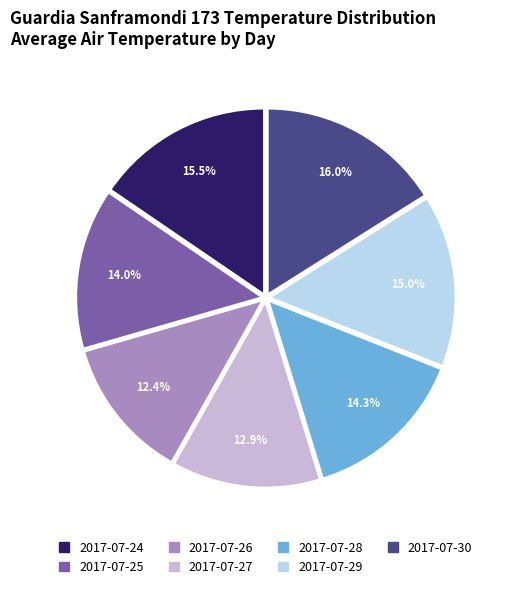

Count the number of slices in the pie.

7